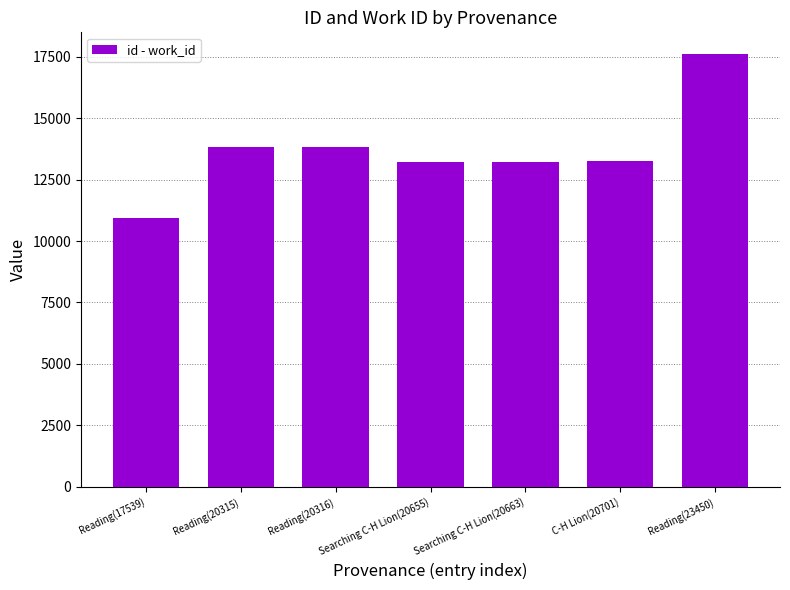

What is the approximate value at Reading(20315)?

13809